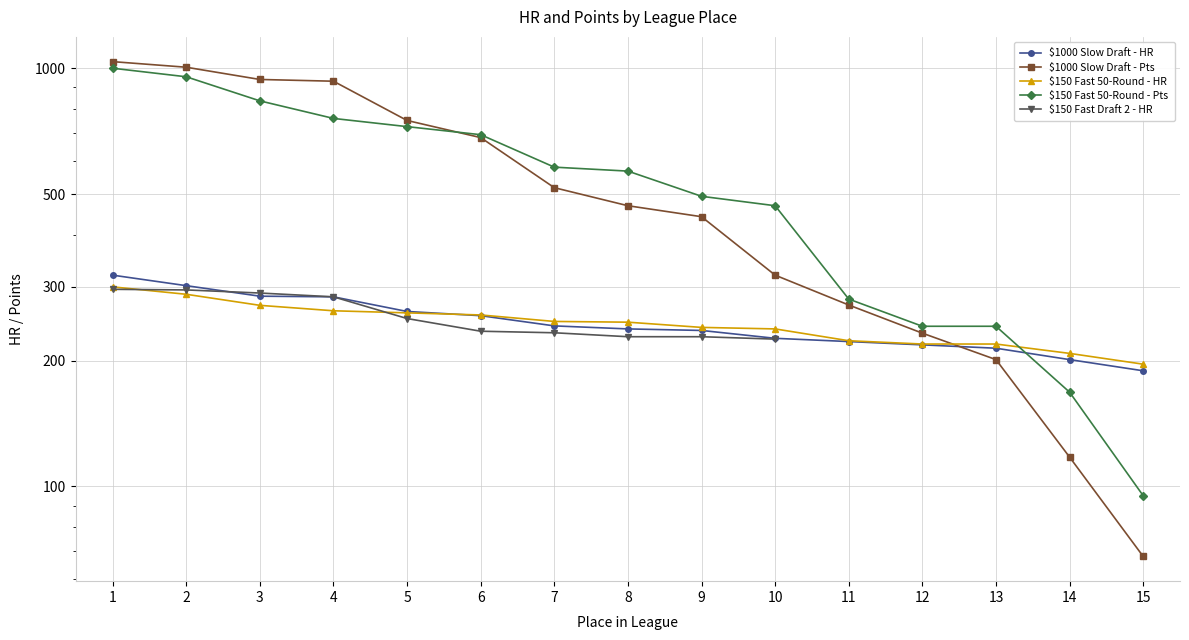

What is the sum of the $1000 Slow Draft - Pts values at 15 and 5?

818.0